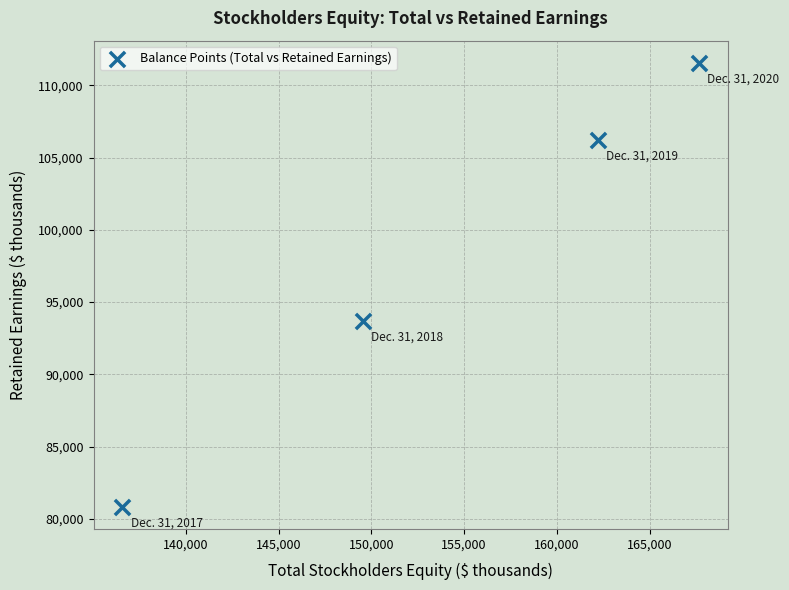

What Y value in the scatter plot is closest to 96197?

93687